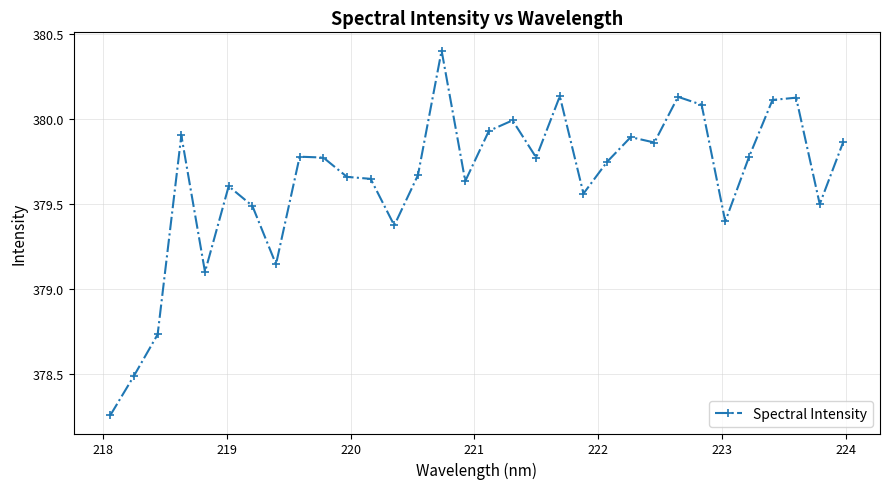

What is the difference between the maximum and minimum values?

2.1